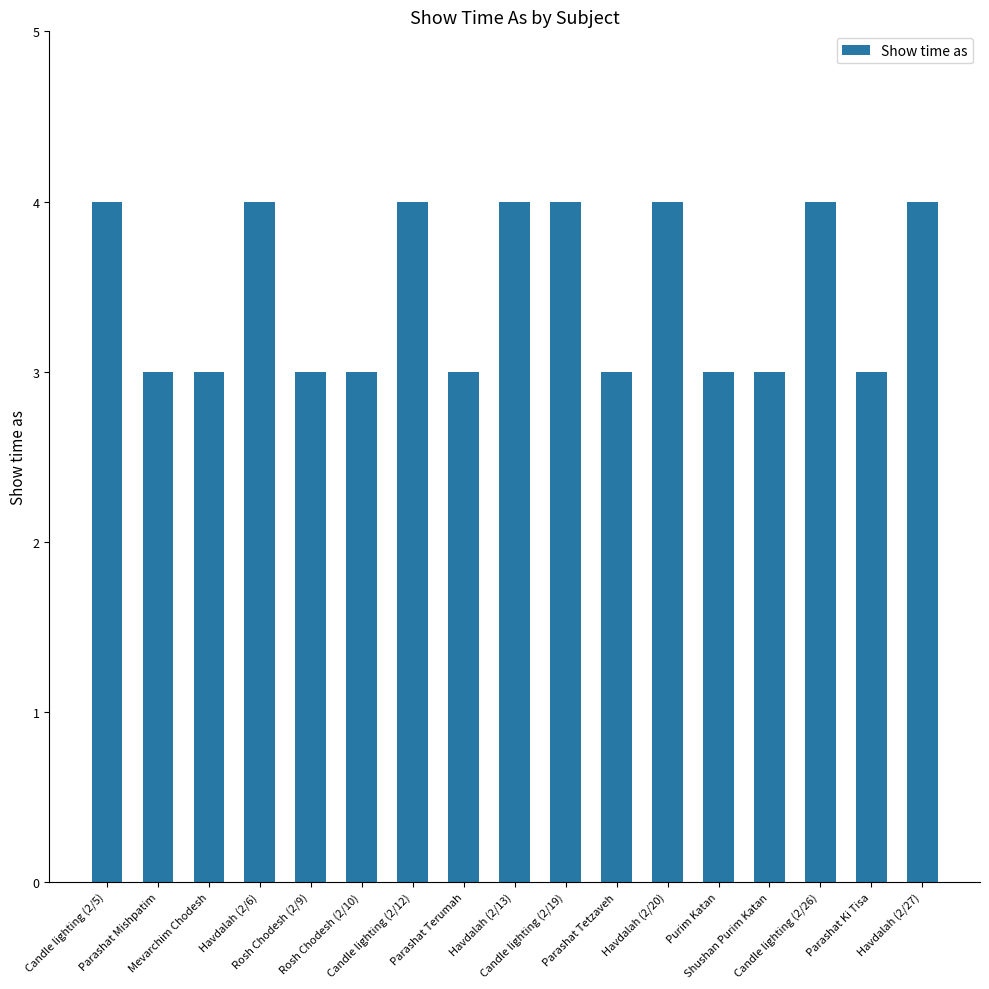

What is the smallest value displayed?

3